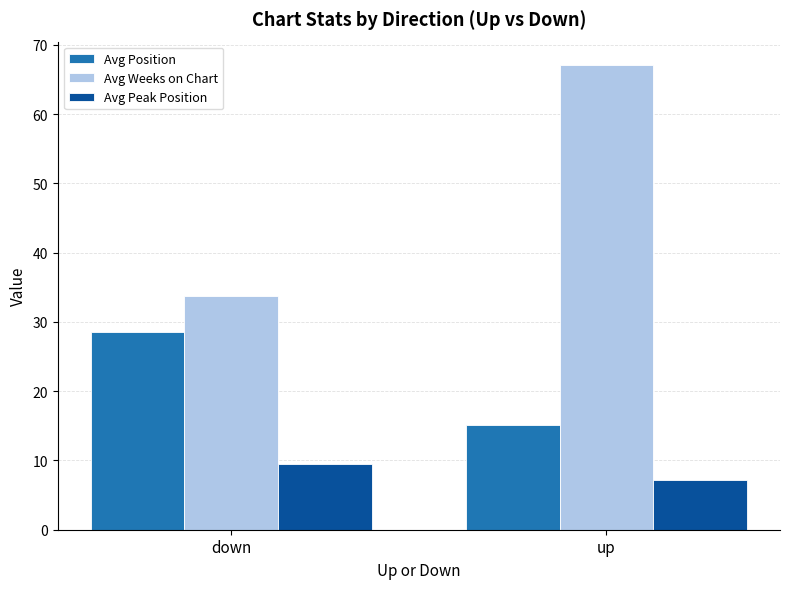

What is the difference between the highest and lowest values at down?

24.3